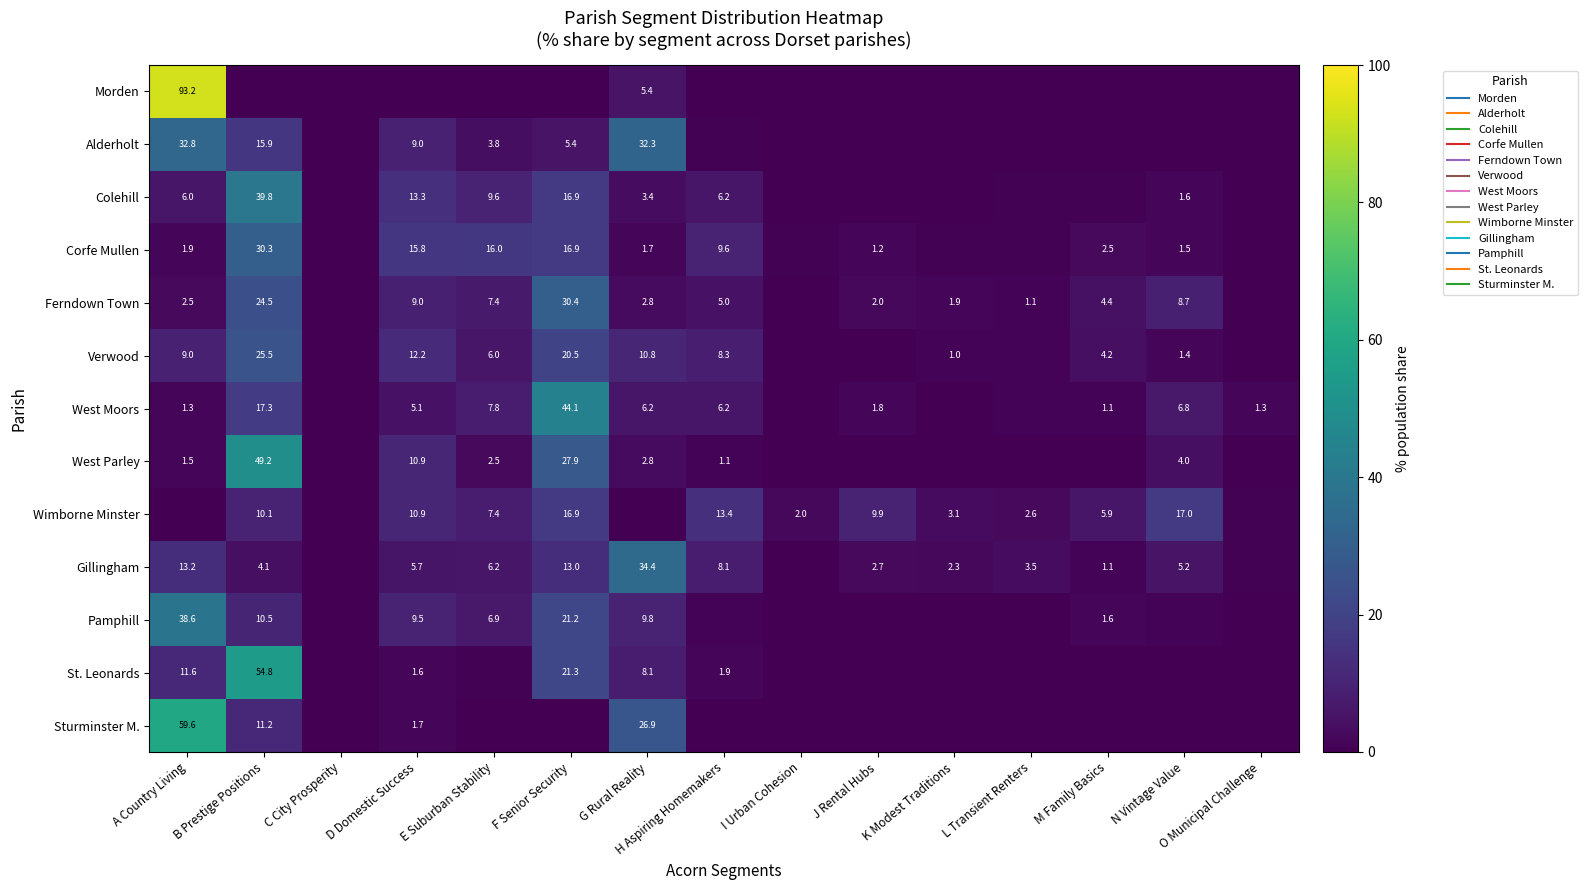

What is the sum of the Colehill values at N Vintage Value and B Prestige Positions?

41.4